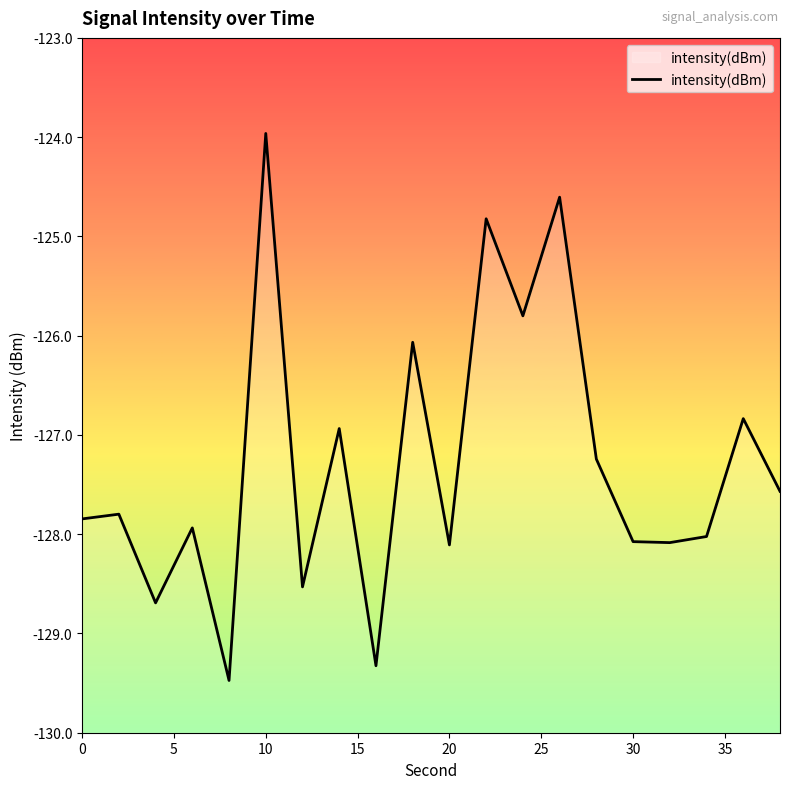

Between 16 and 25, which is larger?

25